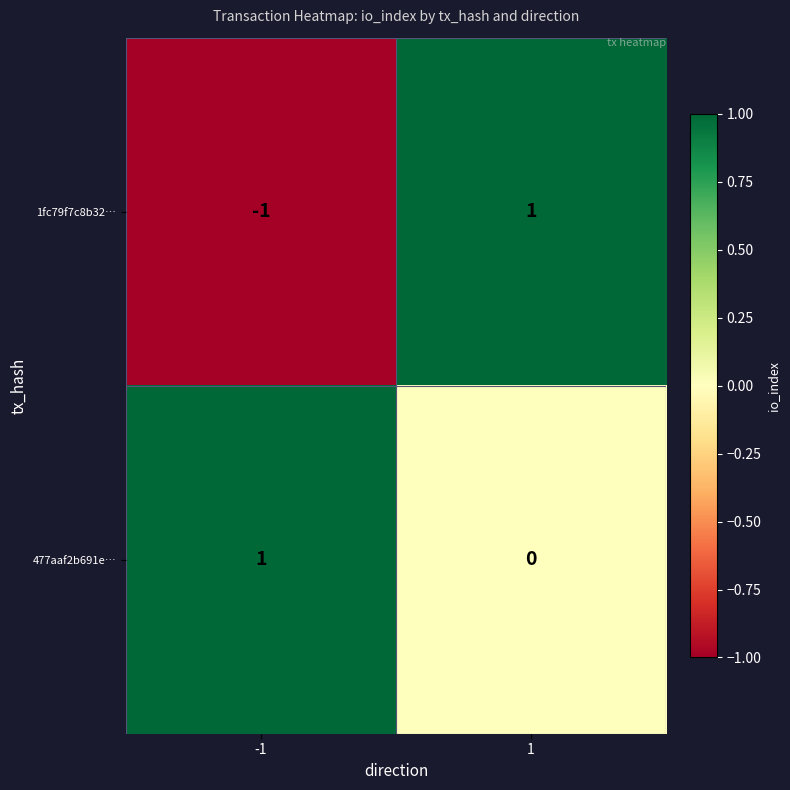

Rank the series by their average value, from lowest to highest.

1fc79f7c8b32…, 477aaf2b691e…